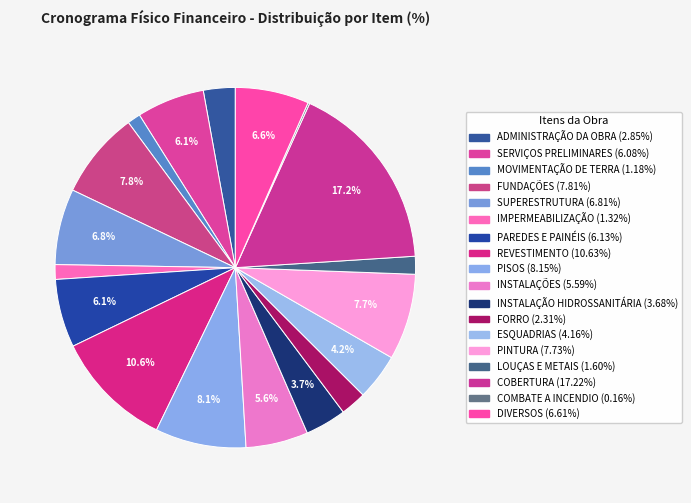

Rank the categories by value from lowest to highest.

COMBATE A INCENDIO, MOVIMENTAÇÃO DE TERRA, IMPERMEABILIZAÇÃO, LOUÇAS E METAIS, FORRO, ADMINISTRAÇÃO DA OBRA, INSTALAÇÃO HIDROSSANITÁRIA, ESQUADRIAS, INSTALAÇÕES, SERVIÇOS PRELIMINARES, PAREDES E PAINÉIS, DIVERSOS, SUPERESTRUTURA, PINTURA, FUNDAÇÕES, PISOS, REVESTIMENTO, COBERTURA